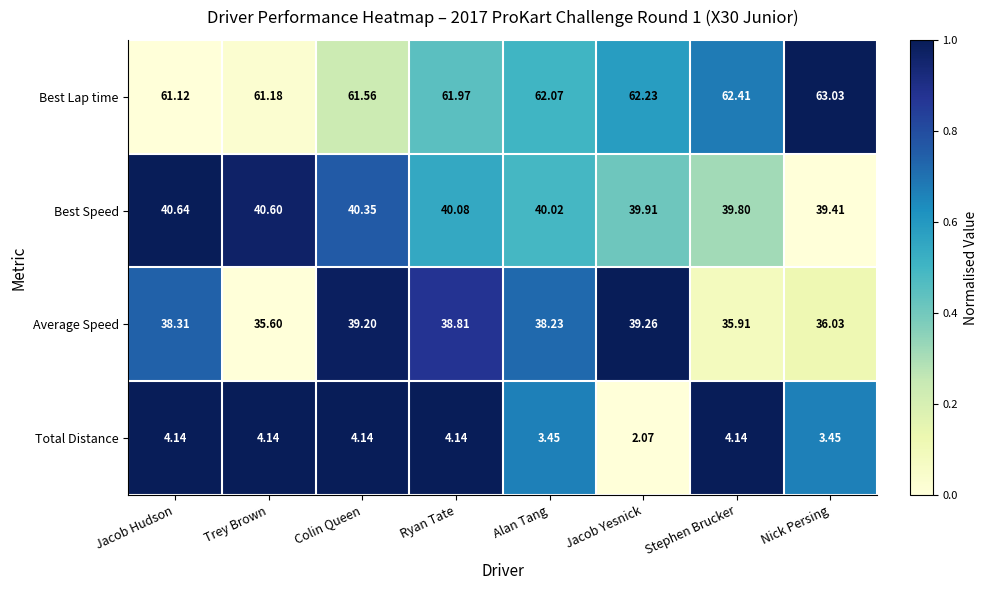

How many values in the Total Distance series exceed 4?

5